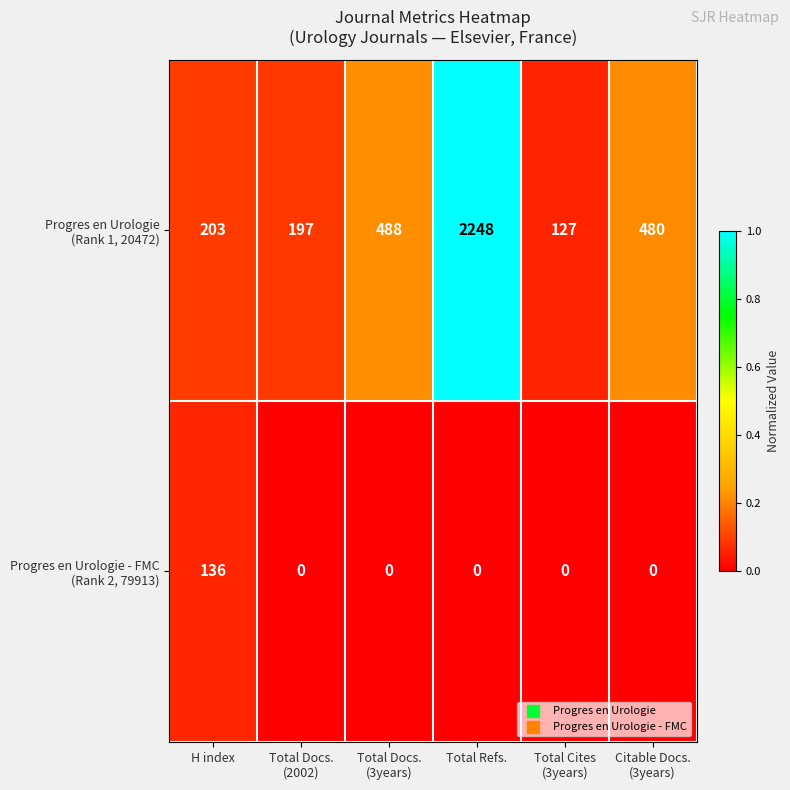

At which category is the sum across all series the highest?

Total Refs.